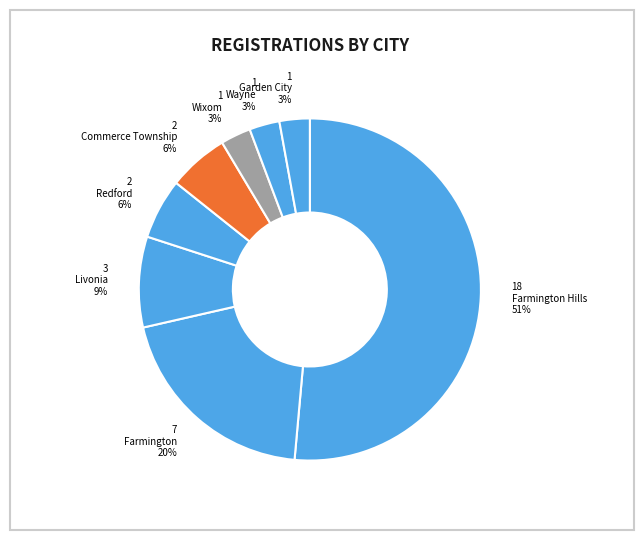

How many slices are in this pie chart?

8